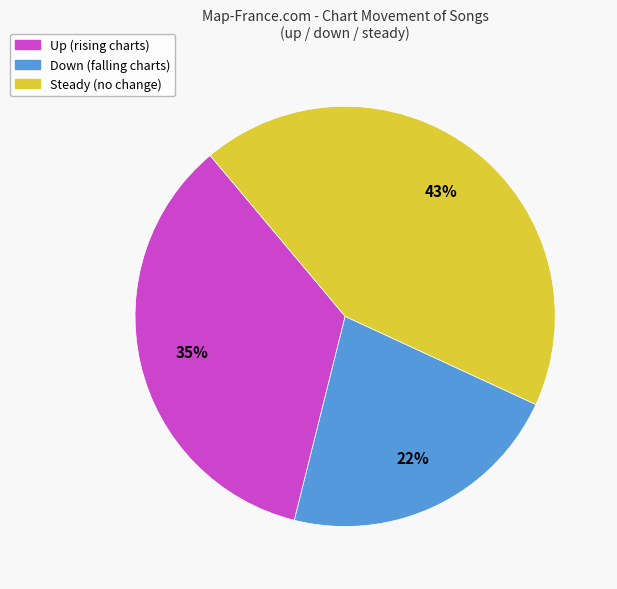

Which category has the smallest portion of the pie?

Down (falling charts)